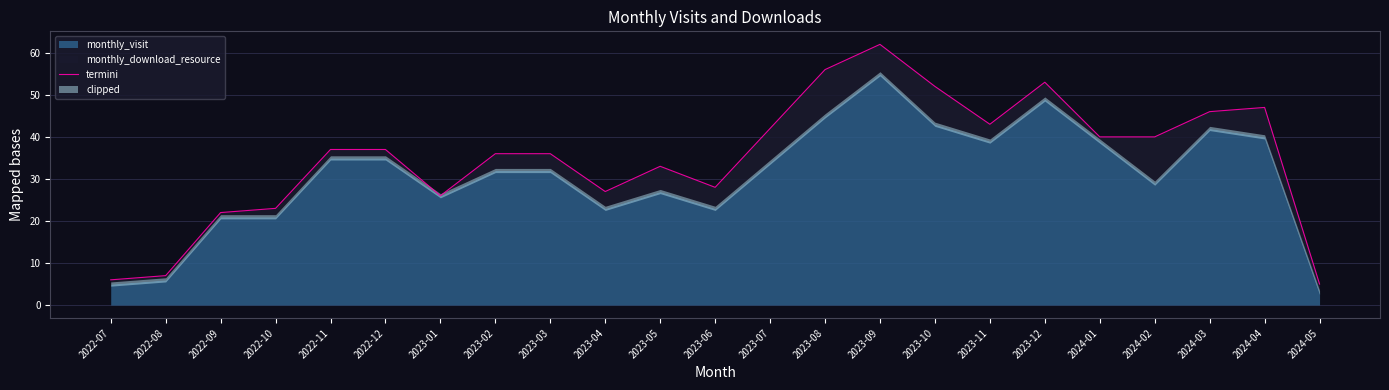

Does the chart display data point markers on the line(s)?

No